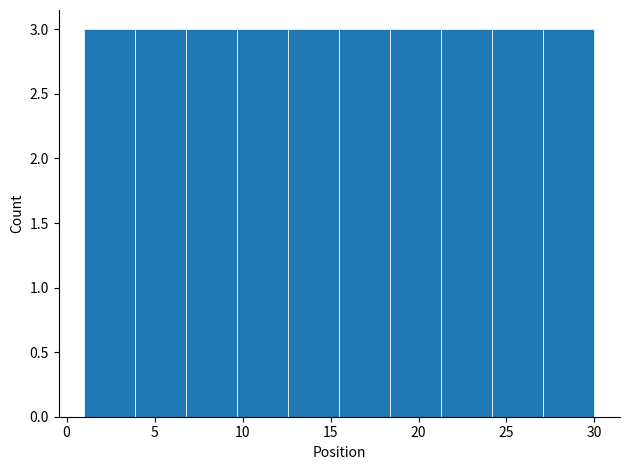

Reading left to right, transcribe this chart: for each bar, give the range it covers on the x-axis and its height. Neither the bar edges nor the heights are printed on the chart, so give them approximately, as read against the axes.

1.0 to 3.9: 3
3.9 to 6.8: 3
6.8 to 9.7: 3
9.7 to 12.6: 3
12.6 to 15.5: 3
15.5 to 18.4: 3
18.4 to 21.3: 3
21.3 to 24.2: 3
24.2 to 27.1: 3
27.1 to 30.0: 3